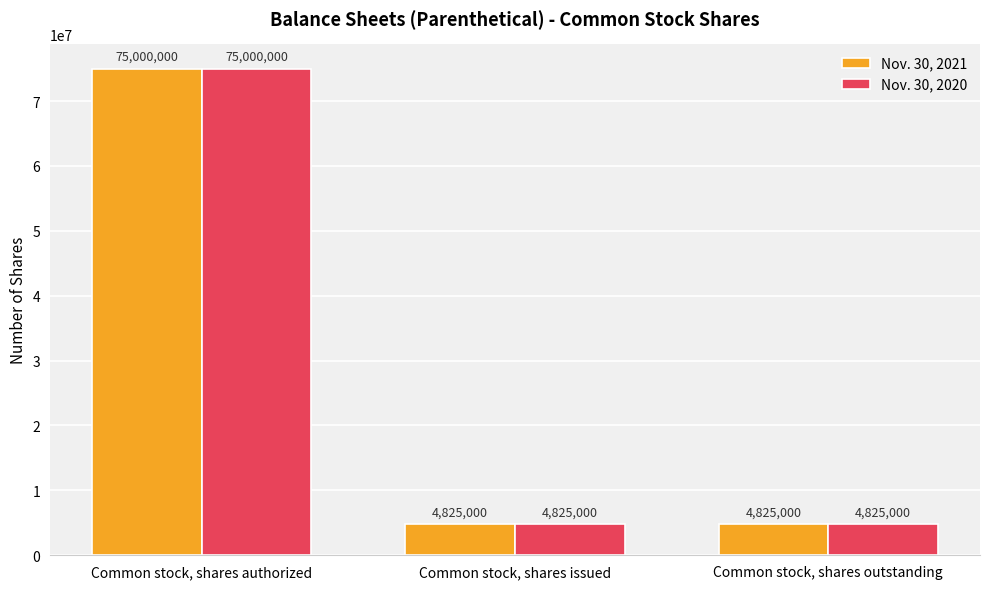

What is the label of the 3rd bar from the right?

Common stock, shares authorized